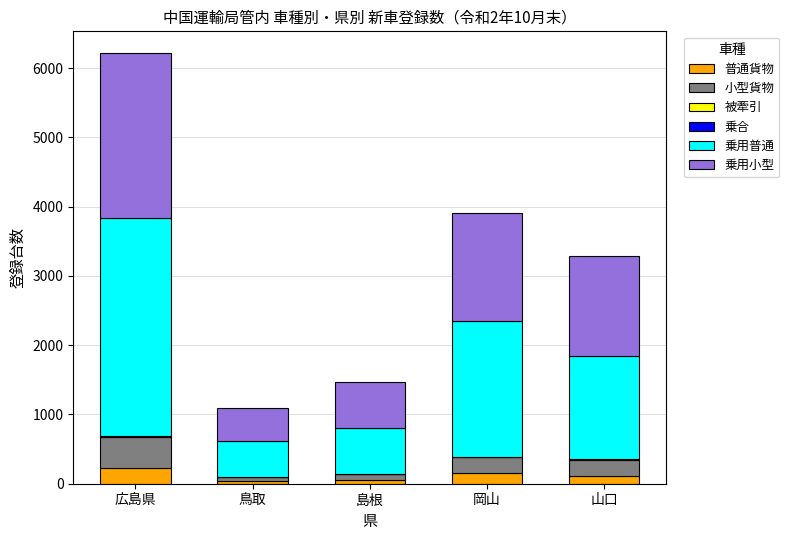

Are the bars grouped side by side (vs. stacked)?

No